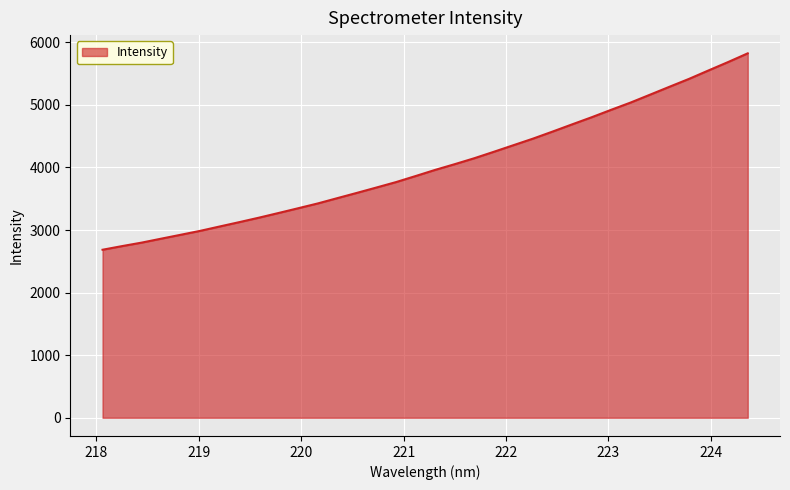

What is the minimum value shown in the chart?

2685.5